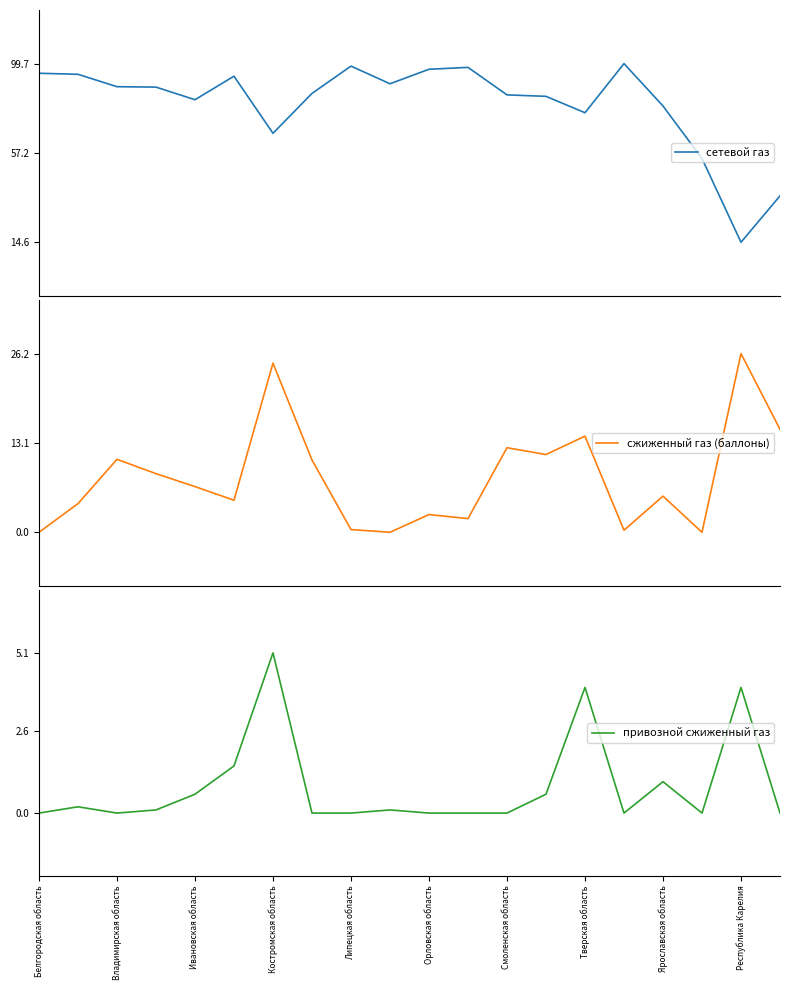

Is it true that привозной сжиженный газ equals 0.6 at Ивановская область?

True